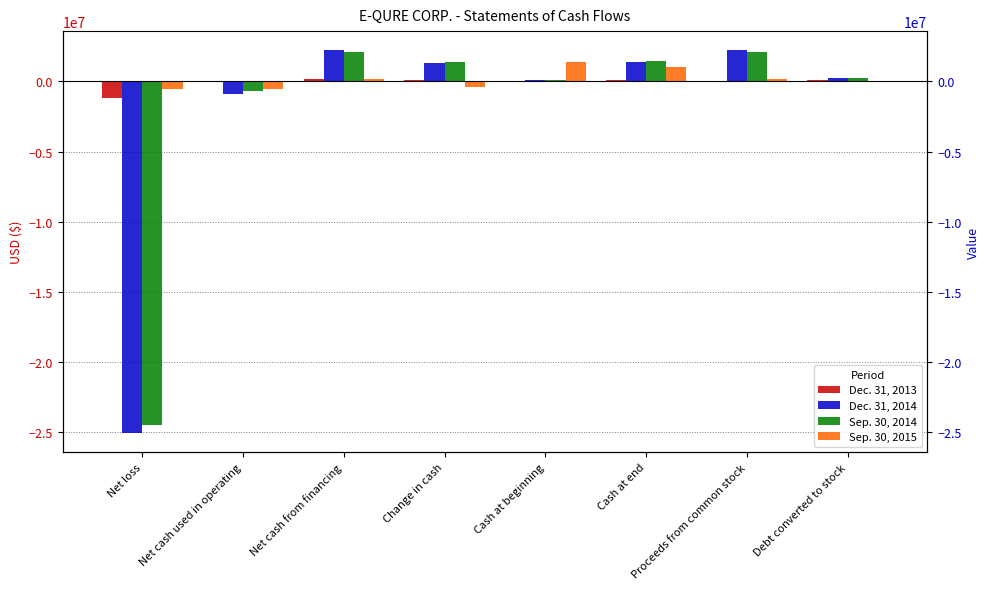

Reading right to left, list all the values displayed in this chart.

Dec. 31, 2013: Debt converted to stock=75532	Proceeds from common stock=20000	Cash at end=76535	Cash at beginning=2900	Change in cash=73635	Net cash from financing=148920	Net cash used in operating=-75285	Net loss=-1168585
Dec. 31, 2014: Debt converted to stock=212860	Proceeds from common stock=2225000	Cash at end=1376836	Cash at beginning=76535	Change in cash=1300301	Net cash from financing=2225000	Net cash used in operating=-924699	Net loss=-25087820
Sep. 30, 2014: Debt converted to stock=212860	Proceeds from common stock=2095000	Cash at end=1493381	Cash at beginning=76535	Change in cash=1416846	Net cash from financing=2095000	Net cash used in operating=-678154	Net loss=-24505214
Sep. 30, 2015: Debt converted to stock=0	Proceeds from common stock=170000	Cash at end=1002227	Cash at beginning=1376836	Change in cash=-374609	Net cash from financing=170000	Net cash used in operating=-544609	Net loss=-541109